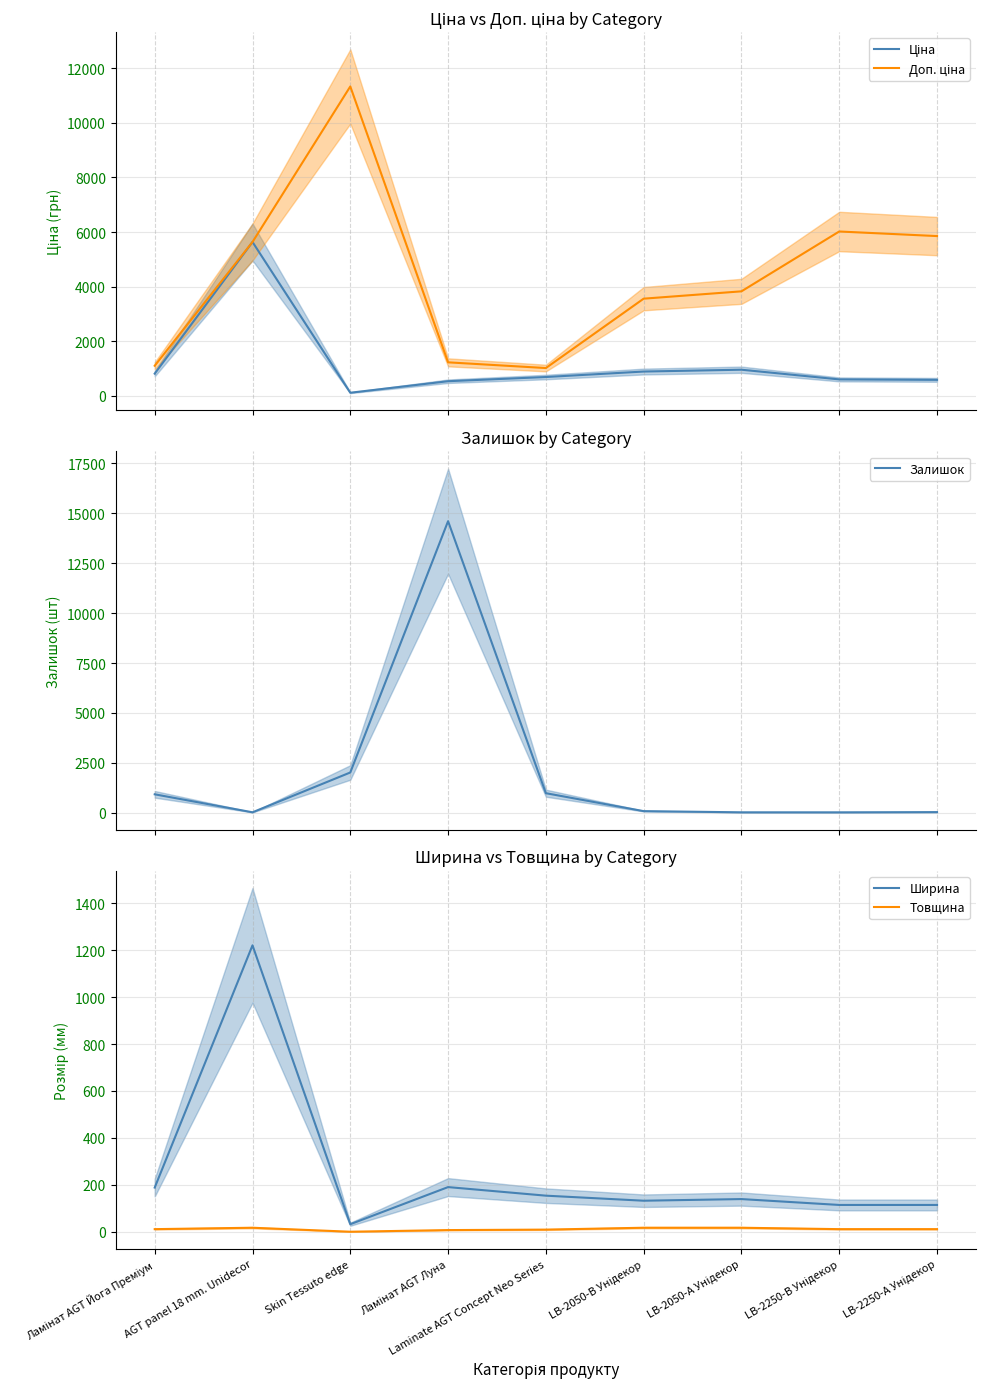

In Ширина, how many points are lower than both neighbors (excluding endpoints)?

2